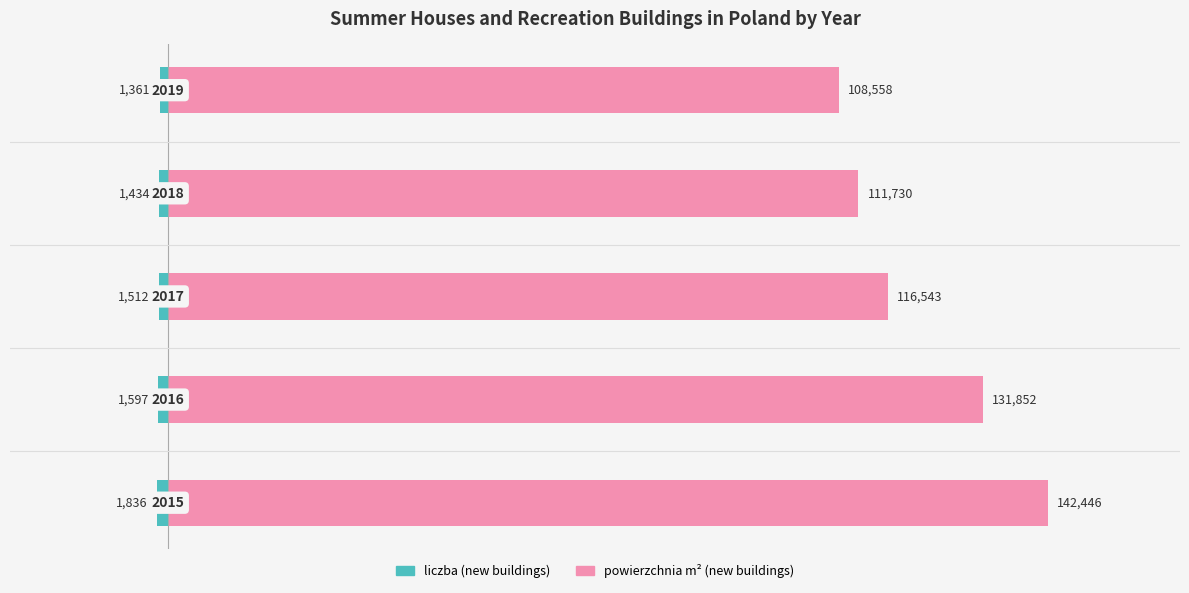

What is the sum of all liczba (new buildings) values?

-7740